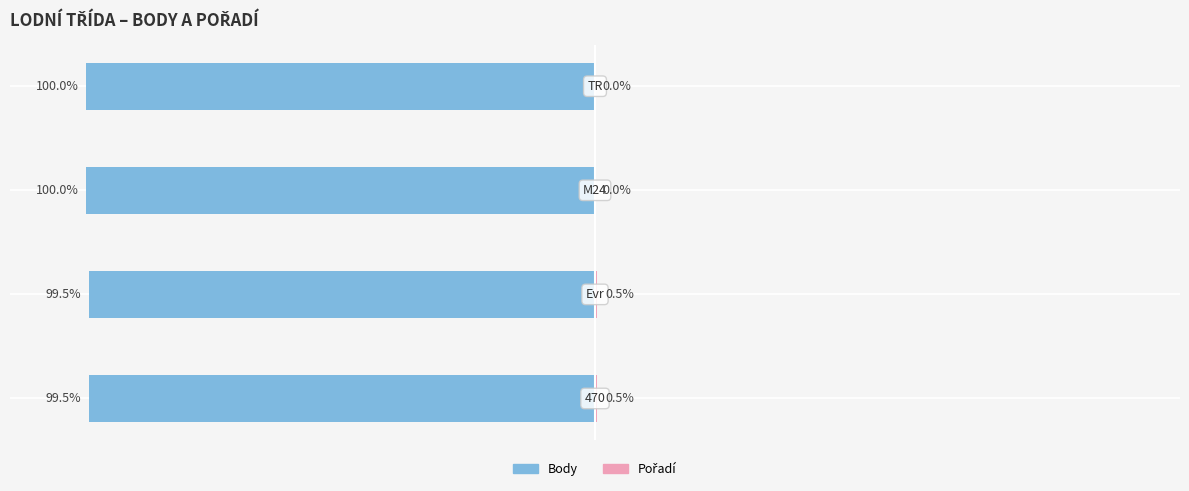

Reading left to right, transcribe all the data shown in this chart.

Body: 0=-99.5	1=-99.5	2=-100.0	3=-100.0
Pořadí: 0=0.5	1=0.5	2=0.0	3=0.0